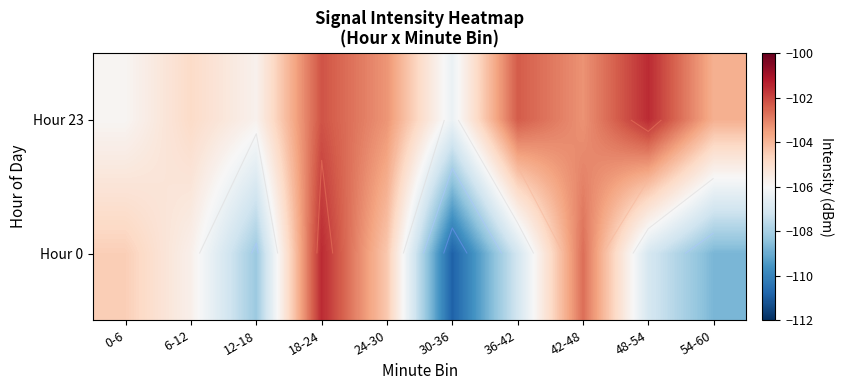

The value of Hour 0 at 54-60 is -25.8. True or false?

False